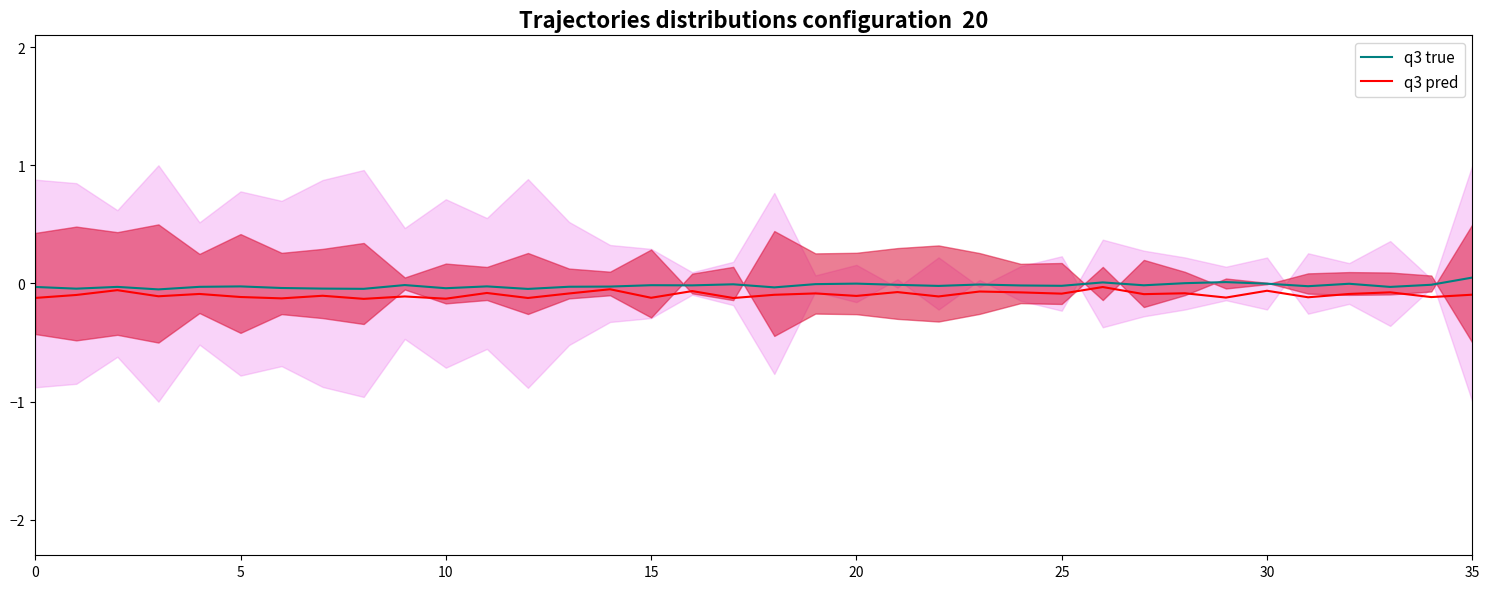

At how many categories does at least one series exceed 0?

4